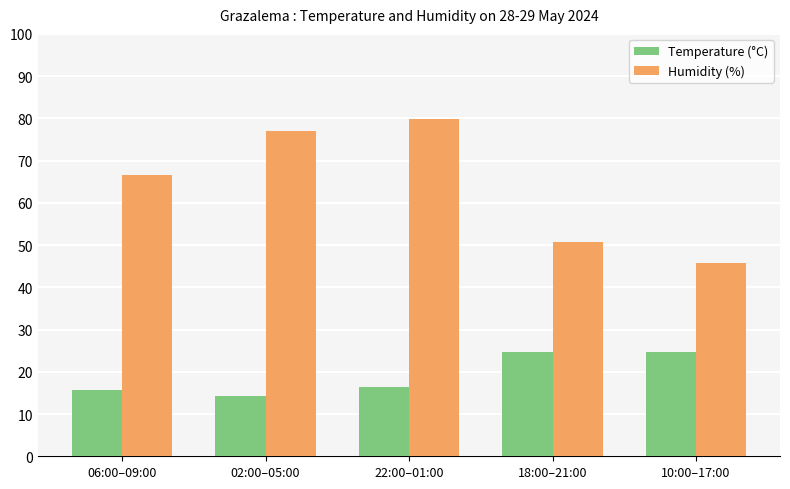

What position from the right is 06:00–09:00?

5